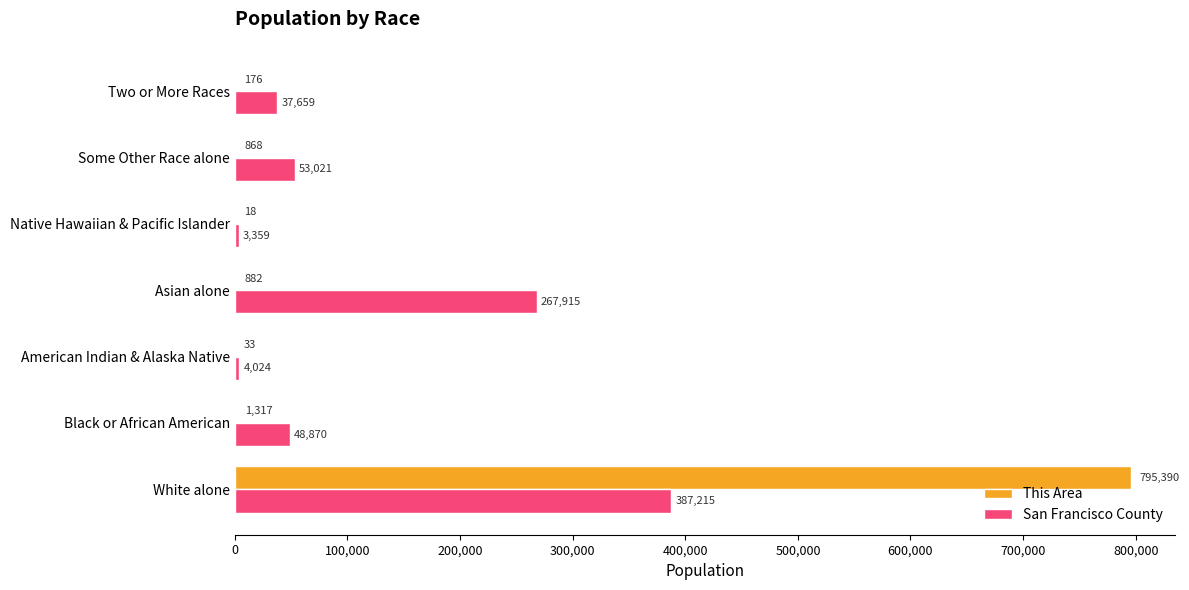

Which category has the highest value across all series?

White alone